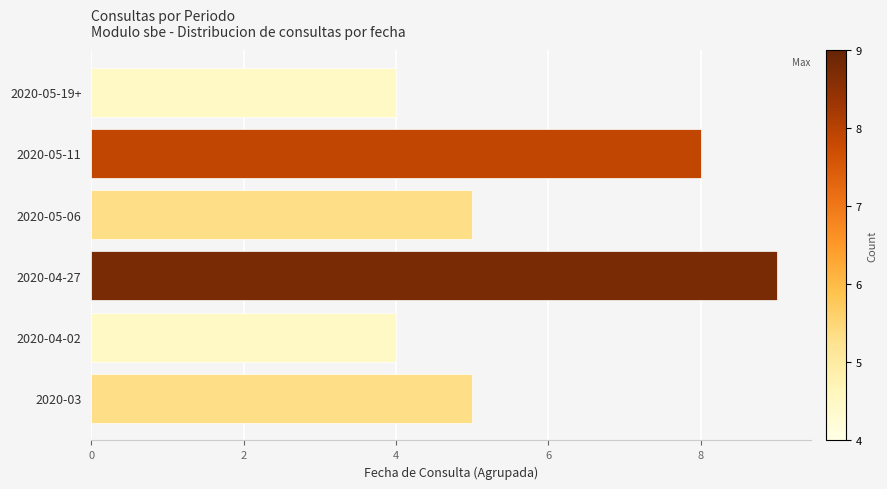

Between 2020-04-02 and 2020-05-06, which is larger?

2020-05-06